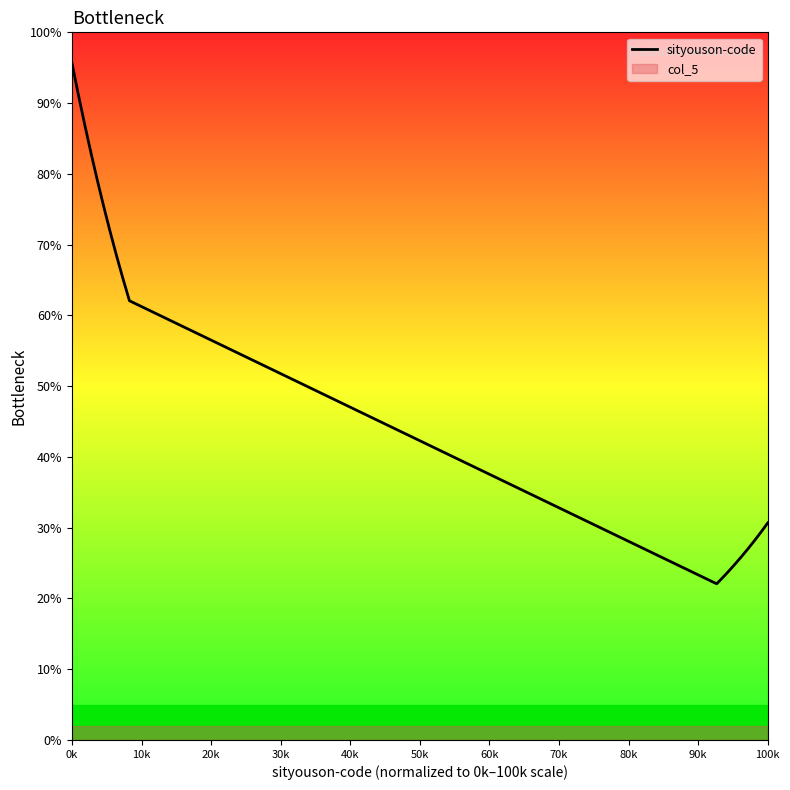

How many values exceed 62?

10